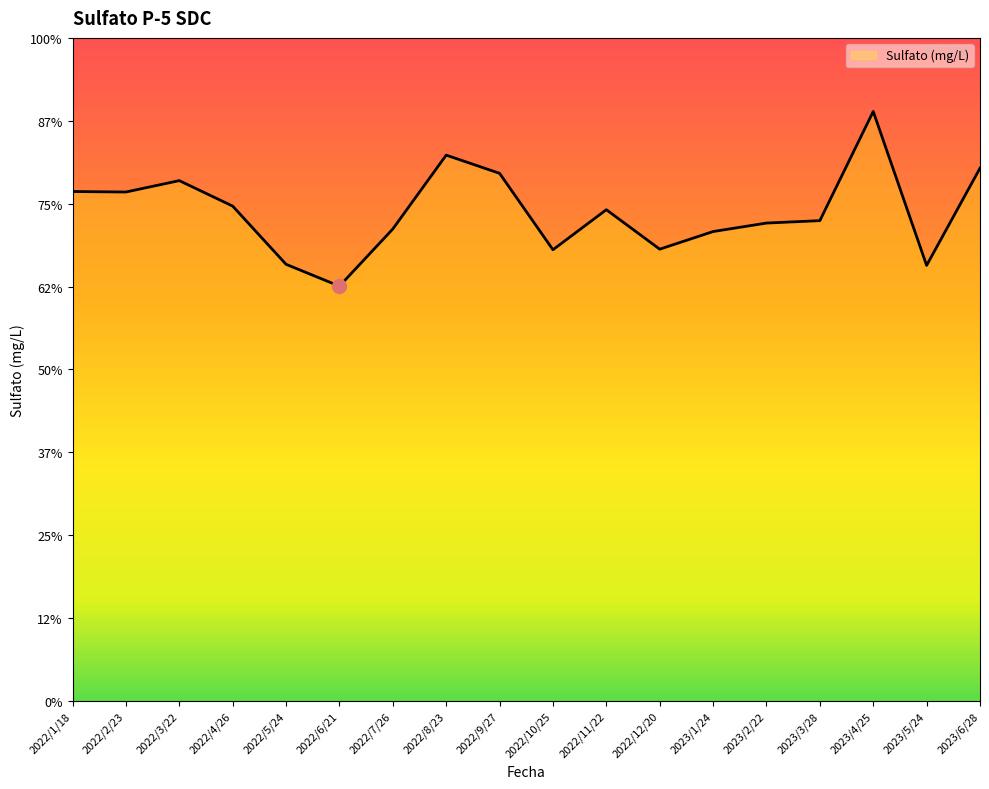

Rank the categories by value from lowest to highest.

2022/6/21, 2023/5/24, 2022/5/24, 2022/10/25, 2022/12/20, 2023/1/24, 2022/7/26, 2023/2/22, 2023/3/28, 2022/11/22, 2022/4/26, 2022/2/23, 2022/1/18, 2022/3/22, 2022/9/27, 2023/6/28, 2022/8/23, 2023/4/25